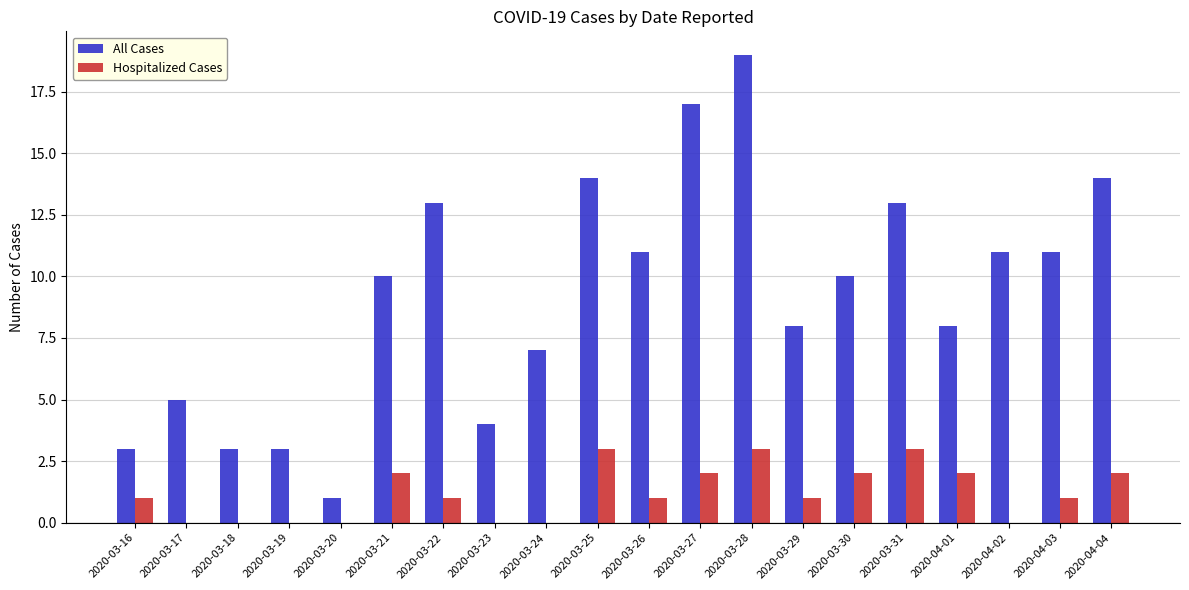

At which label does All Cases reach its peak?

2020-03-28